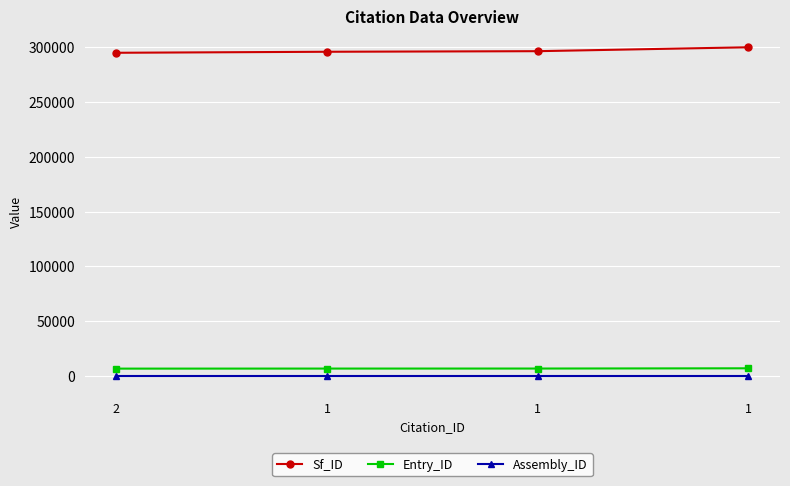

What is the lowest value of the Assembly_ID series?

1